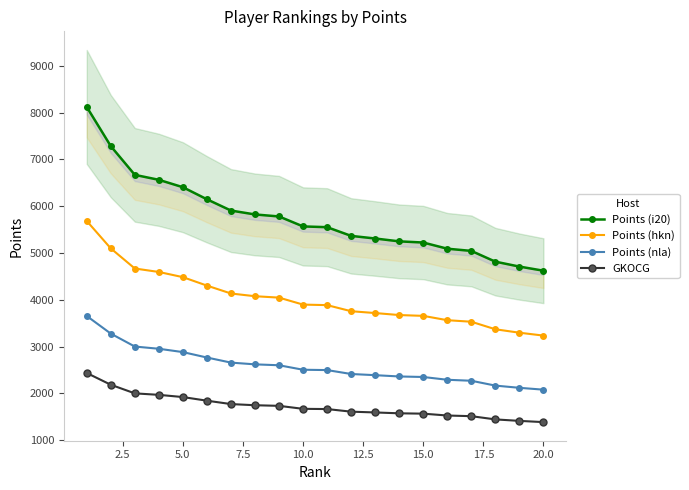

What is the maximum value for GKOCG?

2436.3